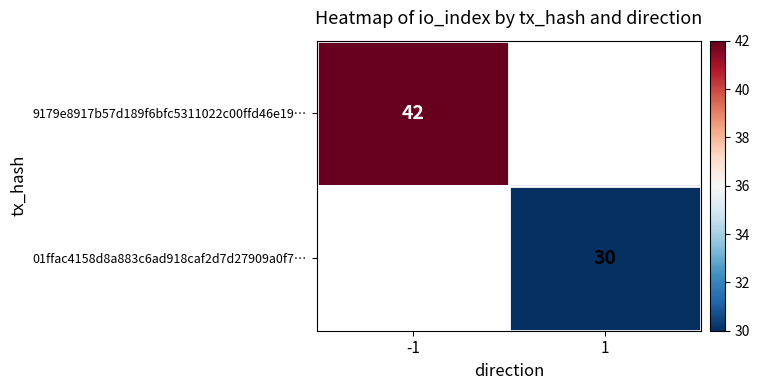

The value of 9179e8917b57d189f6bfc5311022c00ffd46e19… at -1 is 42. True or false?

True